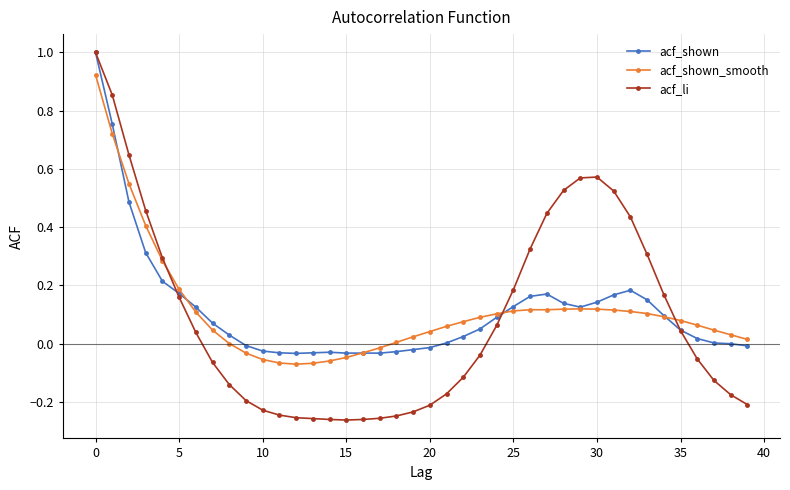

True or false: acf_shown_smooth has more than 0 interior local peaks.

True